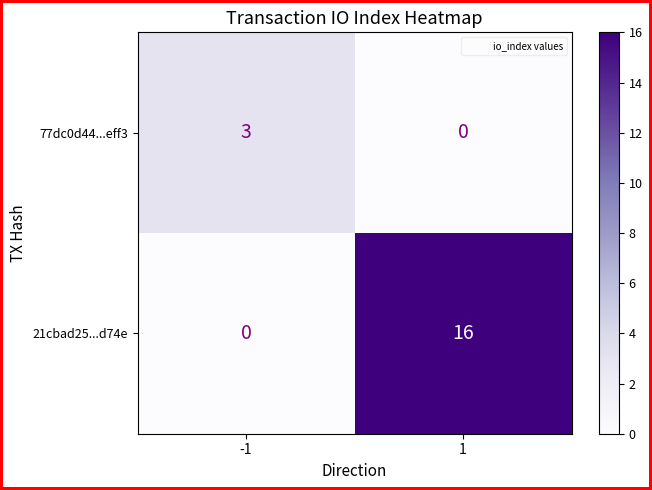

What is the spread (max minus min) of values at 1?

16